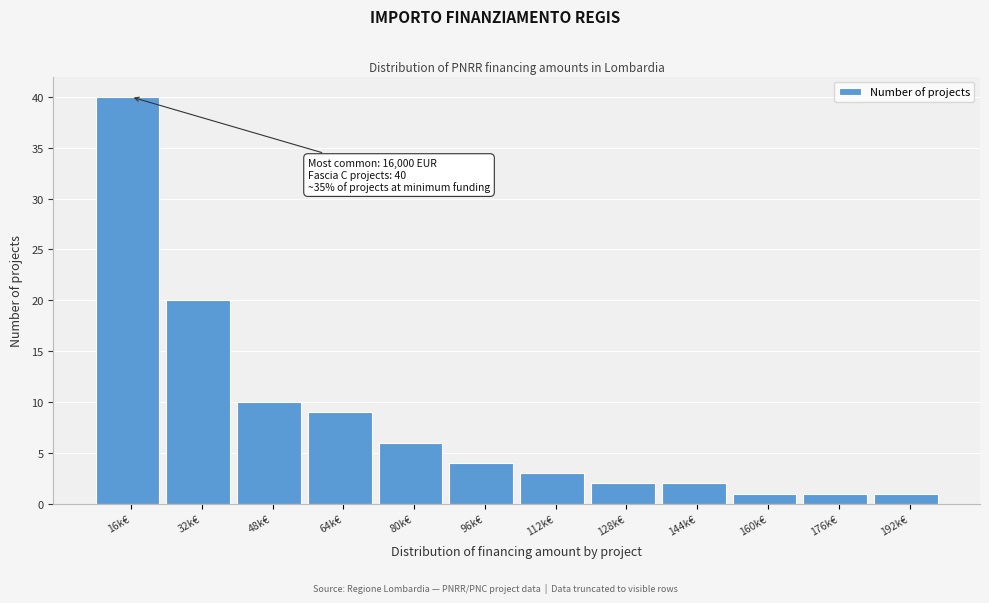

Reading left to right, what are all the values shown in this chart?

40	20	10	9	6	4	3	2	2	1	1	1